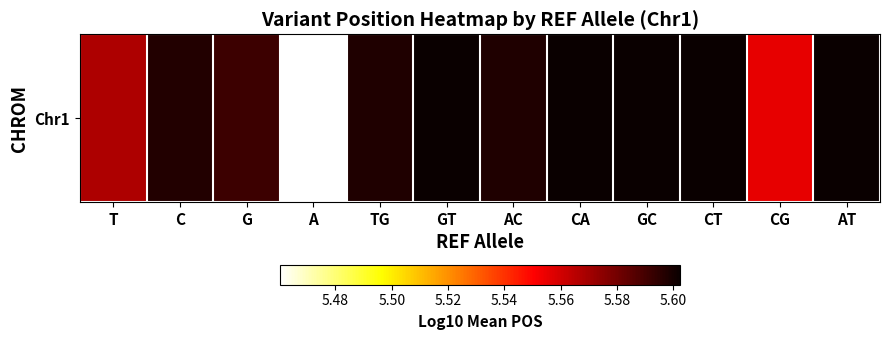

Rank the categories by value from lowest to highest.

A, CG, T, G, C, AC, TG, CT, CA, AT, GT, GC